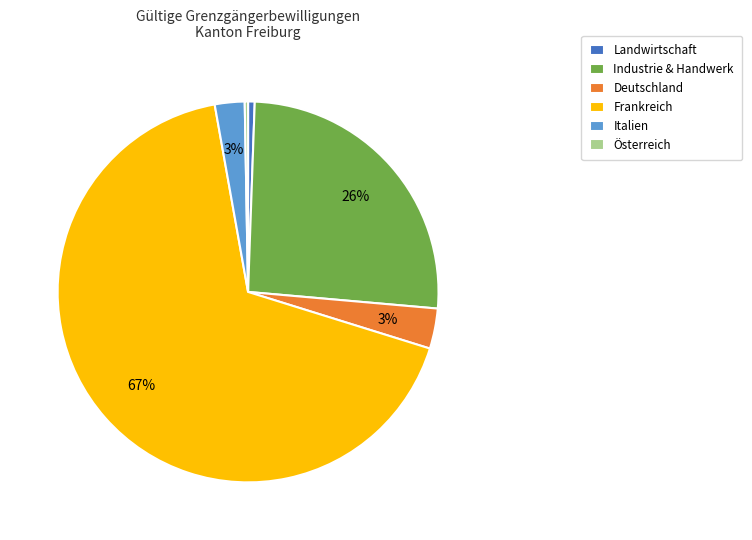

Count the number of slices in the pie.

6